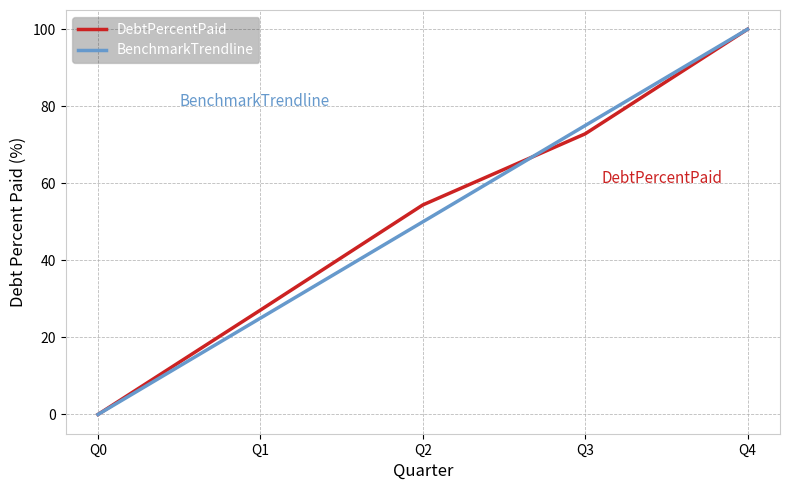

Rank the series at Q1 from lowest to highest value.

BenchmarkTrendline, DebtPercentPaid